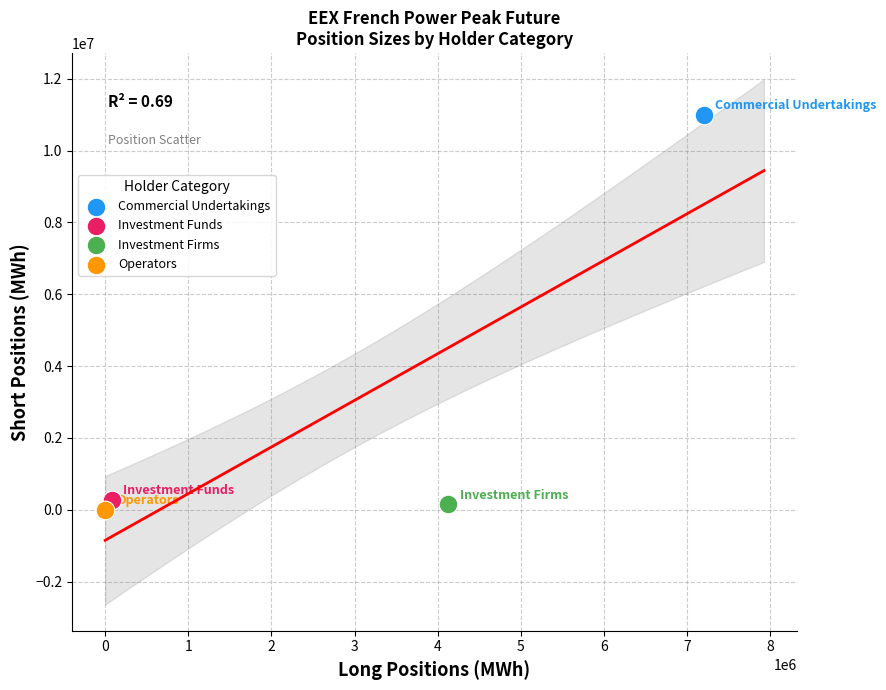

Which series contains the lowest Y value?

Operators